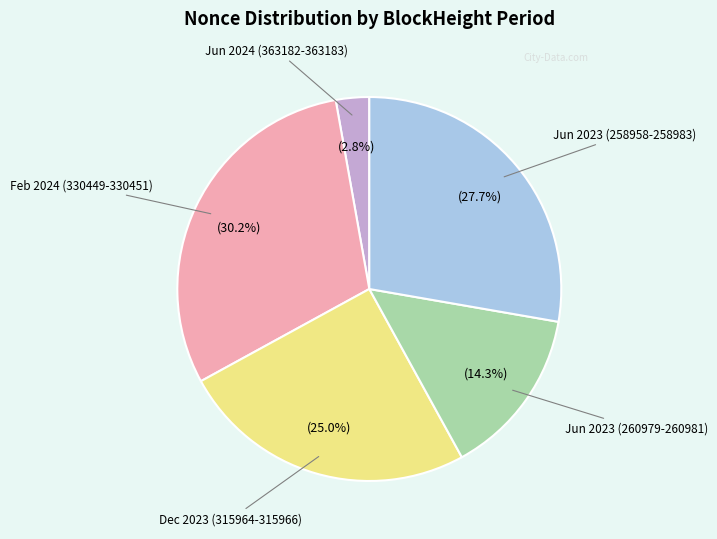

Is there any slice that represents more than half of the pie?

No